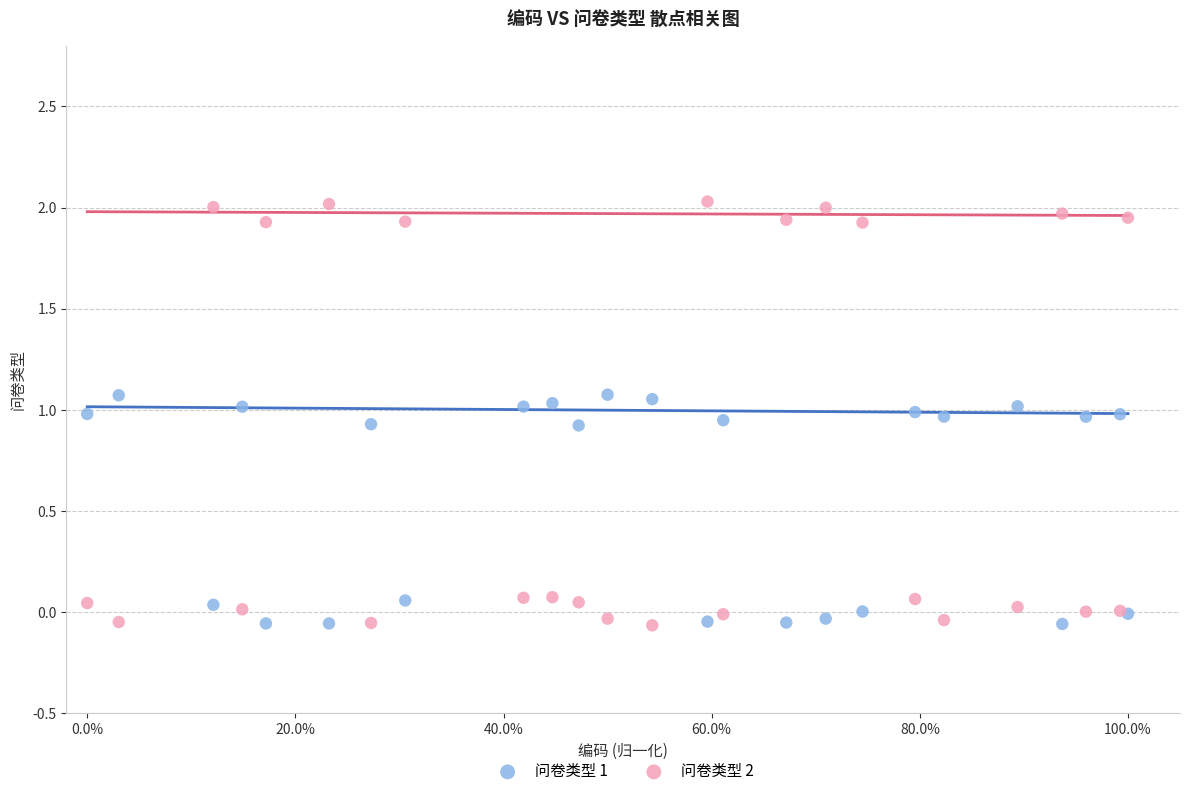

Which series reaches the maximum Y coordinate?

问卷类型 2